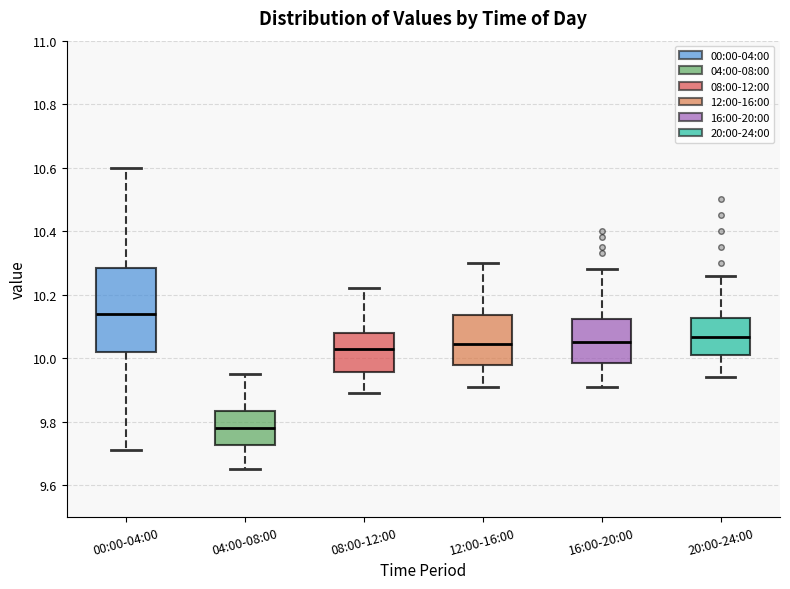

Reading left to right, read every box against the y-axis: the position of its median line, the range the box covers, and the ends of its whiskers. The values are not printed on the chart, so give them approximately, as read against the axis.

00:00-04:00: median 10.14, box 10.02 to 10.28, whiskers 9.72 to 10.60
04:00-08:00: median 9.78, box 9.72 to 9.84, whiskers 9.66 to 9.96
08:00-12:00: median 10.04, box 9.96 to 10.08, whiskers 9.90 to 10.22
12:00-16:00: median 10.04, box 9.98 to 10.14, whiskers 9.92 to 10.30
16:00-20:00: median 10.06, box 9.98 to 10.12, whiskers 9.92 to 10.28
20:00-24:00: median 10.06, box 10.02 to 10.12, whiskers 9.94 to 10.26